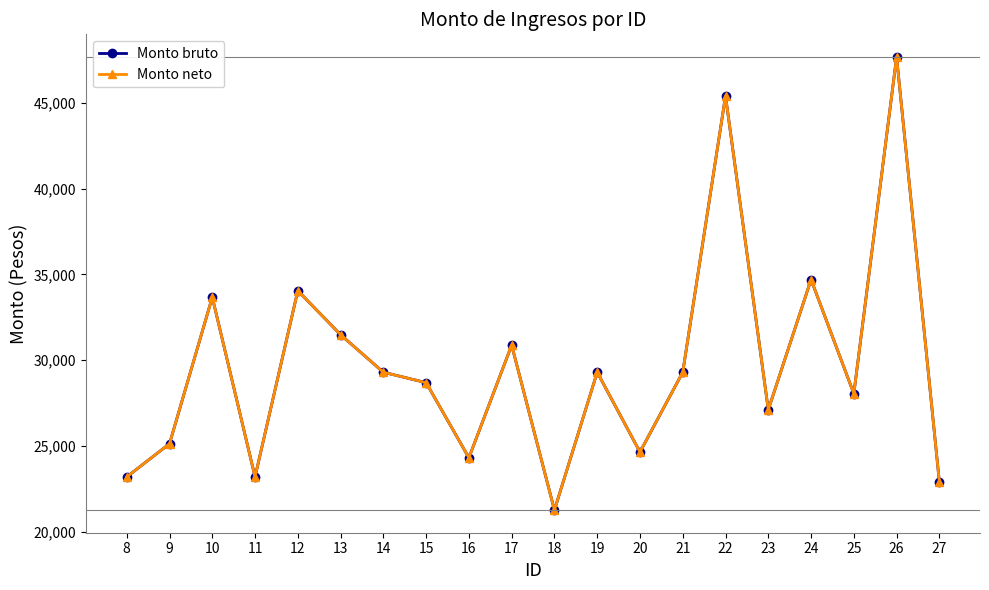

The Monto bruto series shows 21264.1 at 18. True or false?

True